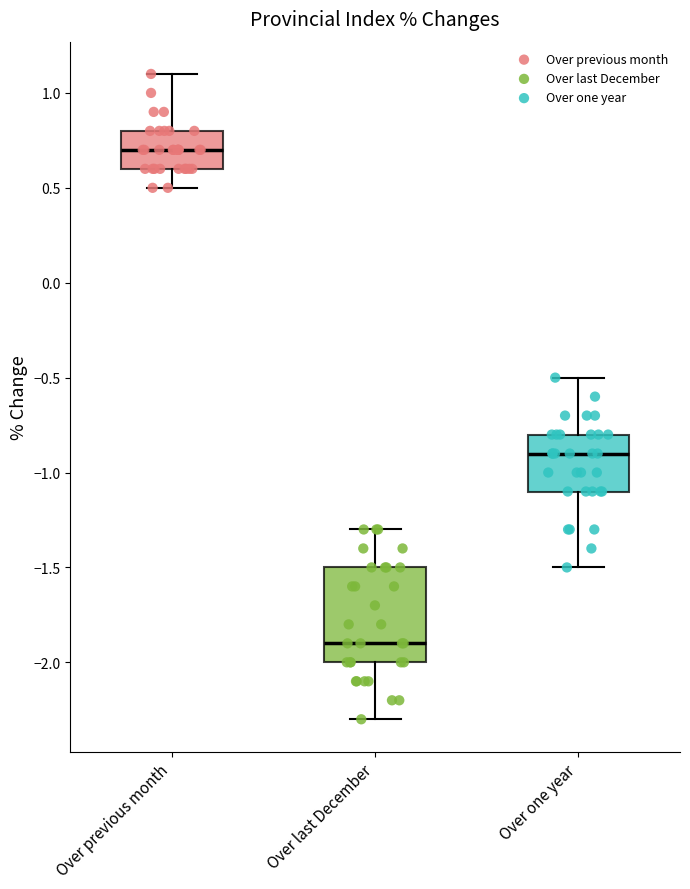

Reading left to right, read every box against the y-axis: the position of its median line, the range the box covers, and the ends of its whiskers. The values are not printed on the chart, so give them approximately, as read against the axis.

Over previous month: median 0.7, box 0.6 to 0.8, whiskers 0.5 to 1.1
Over last December: median -1.9, box -2.0 to -1.5, whiskers -2.3 to -1.3
Over one year: median -0.9, box -1.1 to -0.8, whiskers -1.5 to -0.5